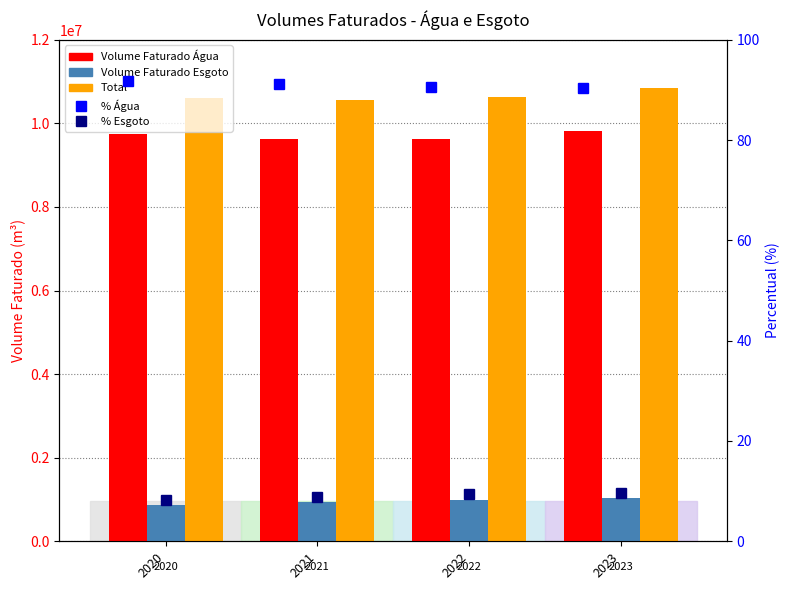

Reading right to left, transcribe all the data shown in this chart.

Volume Faturado Água: 9810523.0	9634361.0	9625845.0	9743204.0
Volume Faturado Esgoto: 1035578.8	993349.1	941630.0	872407.7
Total: 10846101.8	10627710.1	10567475.0	10615611.7
% Água: 90.5	90.7	91.1	91.8
% Esgoto: 9.5	9.3	8.9	8.2